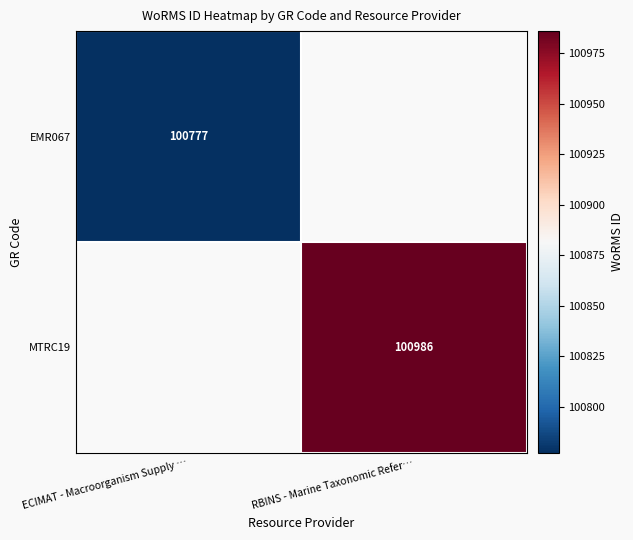

True or false: MTRC19 has a value of 42139 at RBINS - Marine Taxonomic Refer….

False